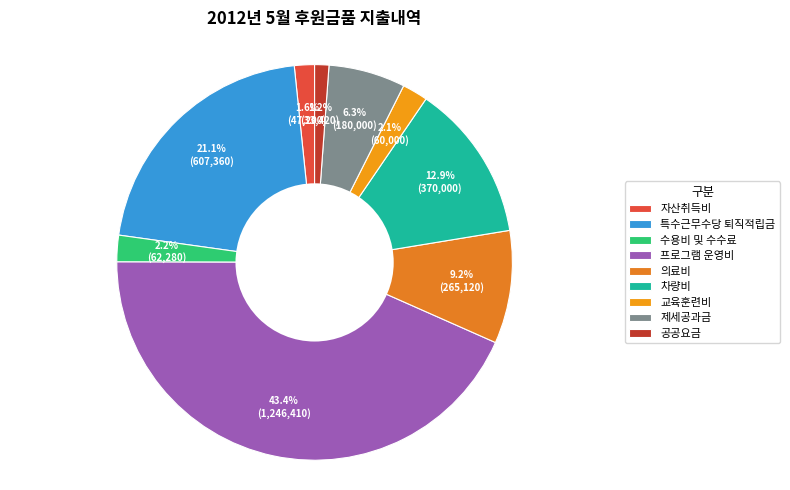

What portion of the pie excludes 교육훈련비?

97.9%